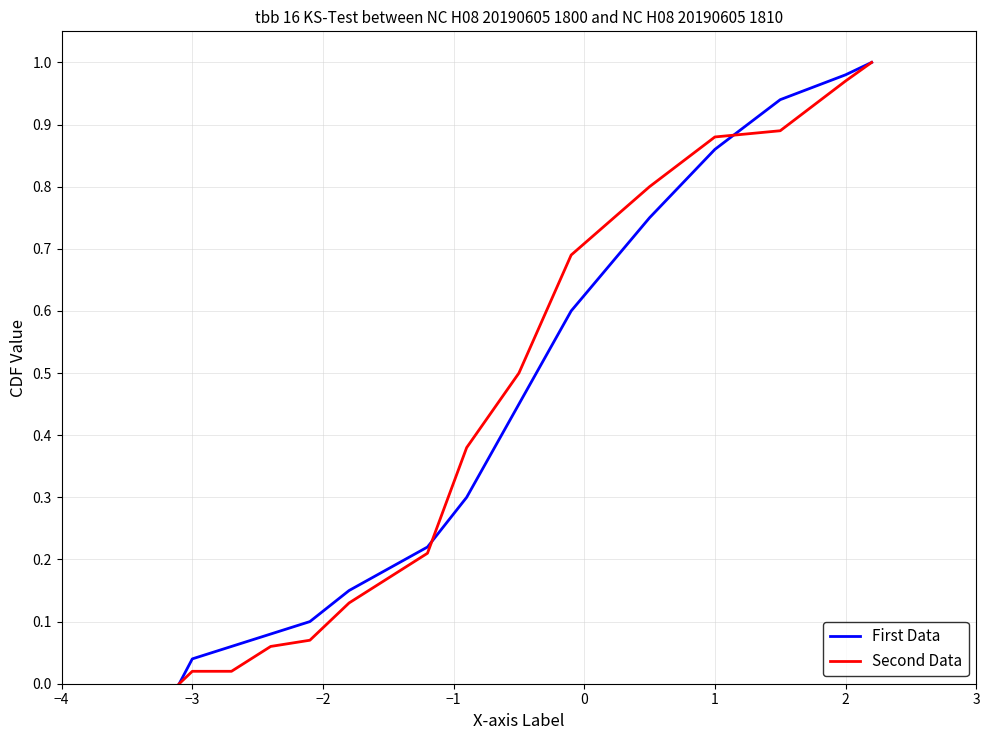

Which series has the widest spread of values?

First Data